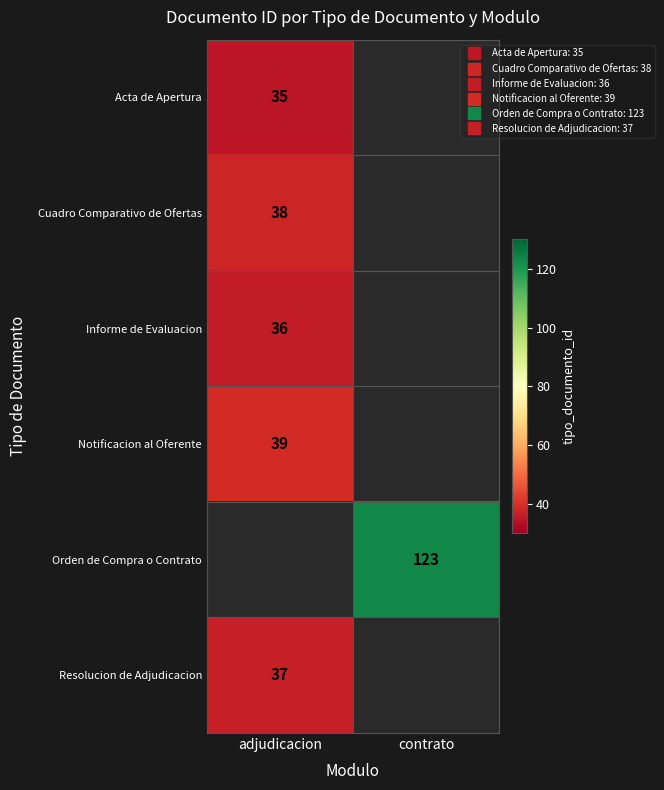

What is the minimum value for Informe de Evaluacion?

36.0